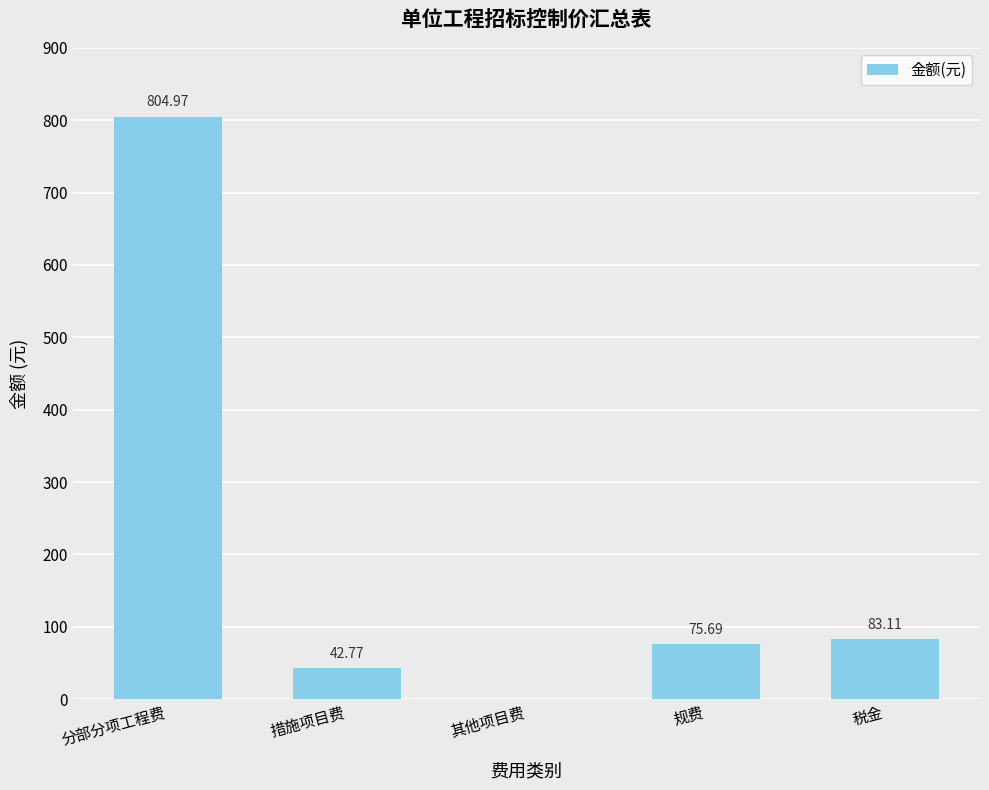

The chart shows a value of 83.1 at 税金. True or false?

True